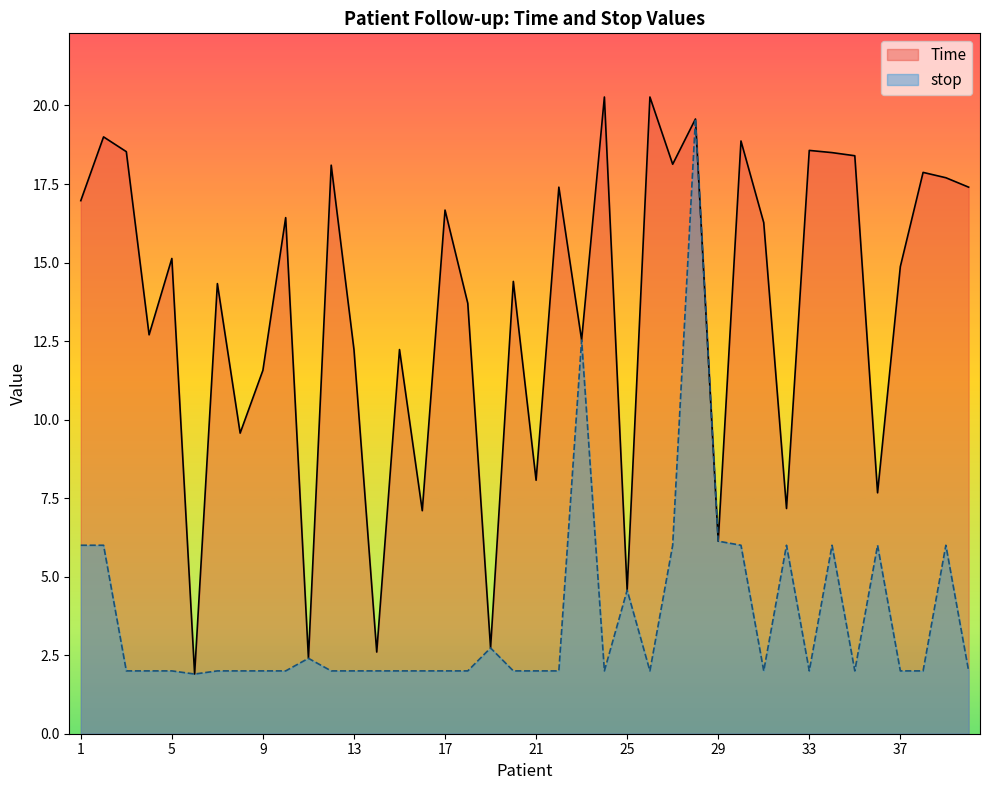

Which series changed the most between 6 and 29?

Time